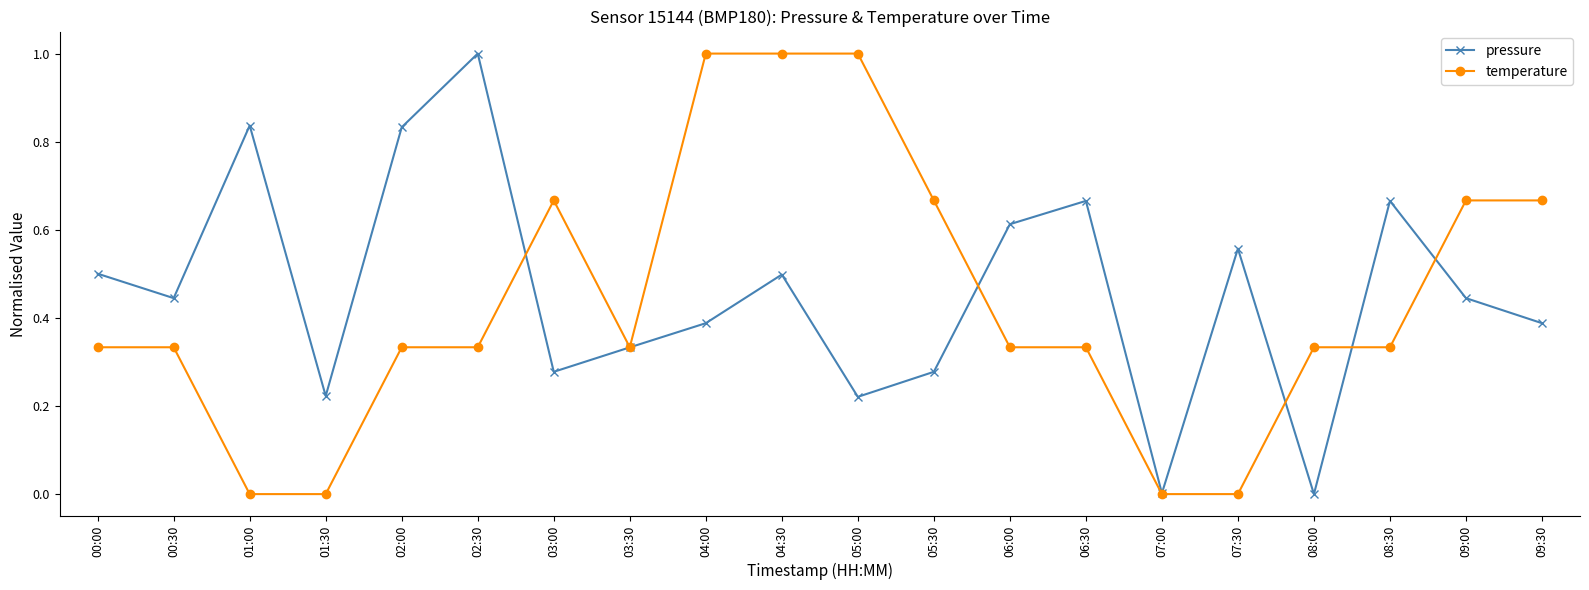

At 06:00, list the series in order from smallest to largest.

temperature, pressure